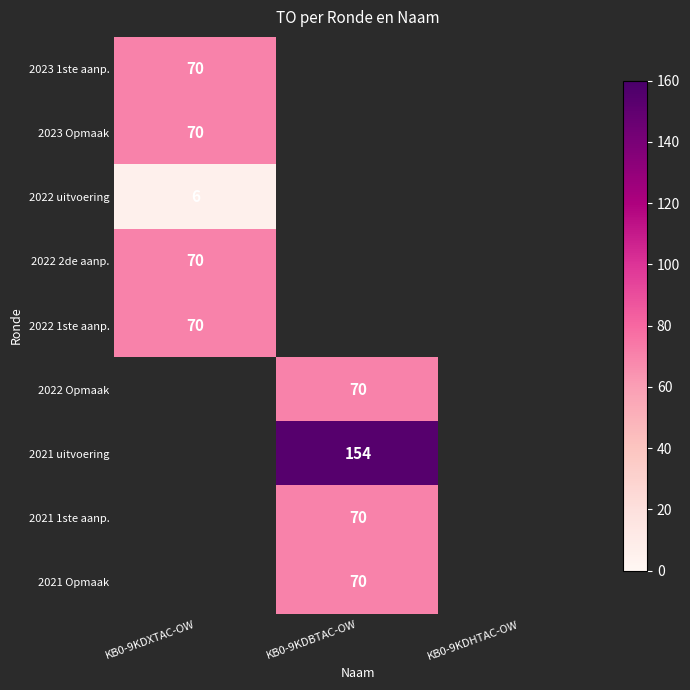

At which label does 2023 1ste aanp. reach its minimum?

KB0-9KDXTAC-OW